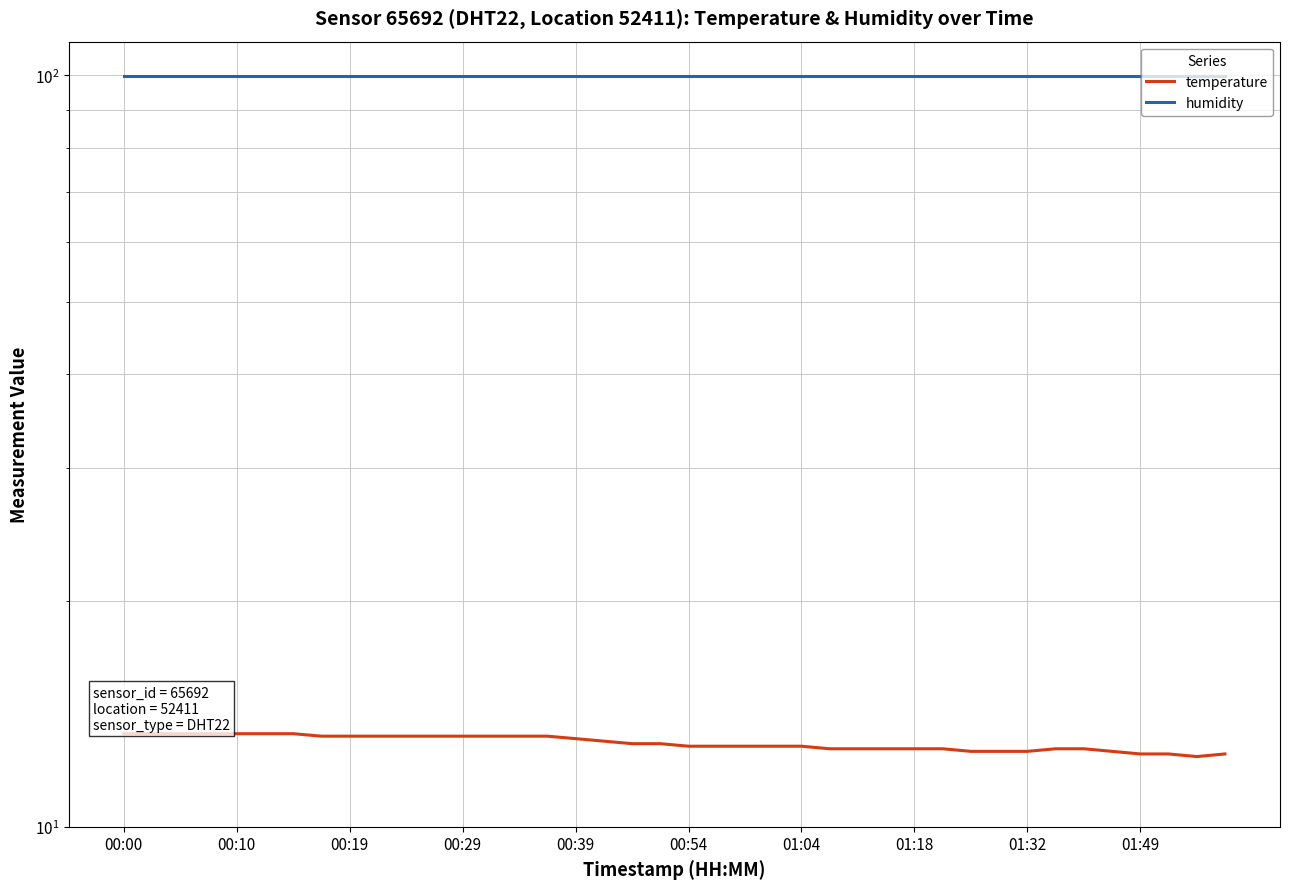

What is the value of the temperature point at the 23rd from the left?

12.8